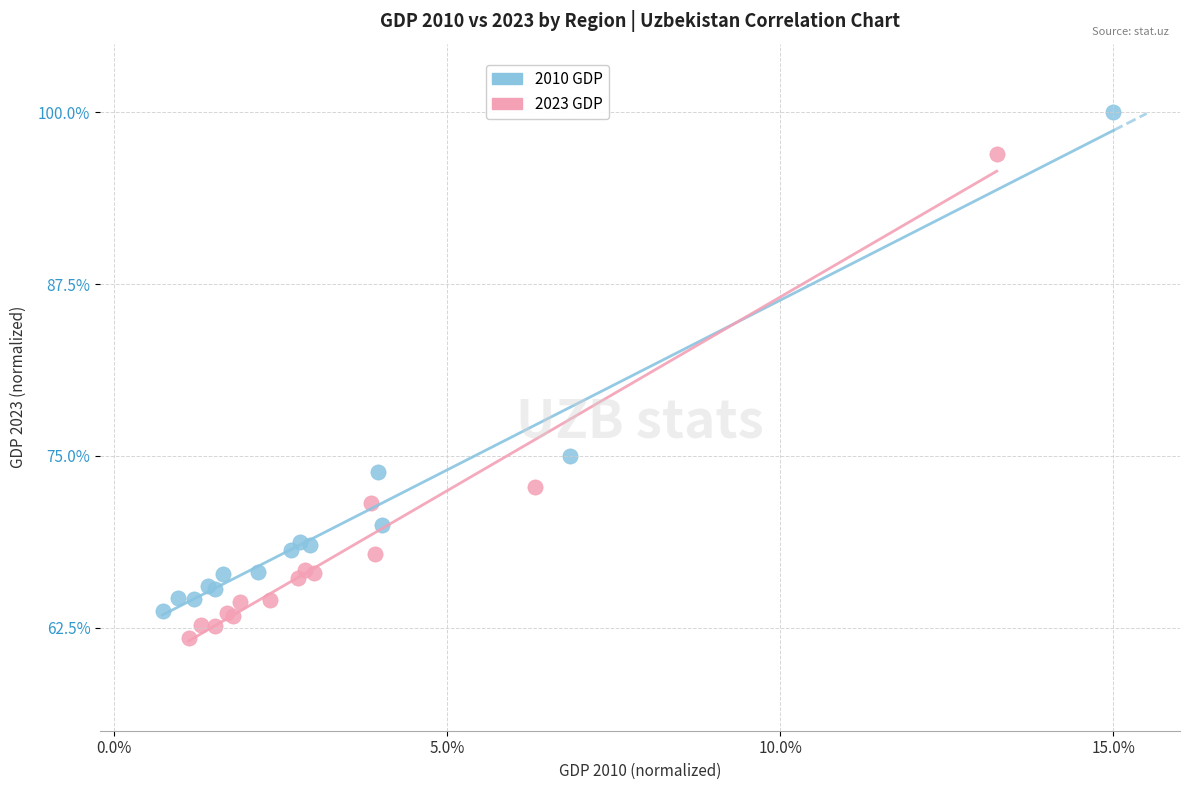

Which series contains the highest Y value?

2010 GDP